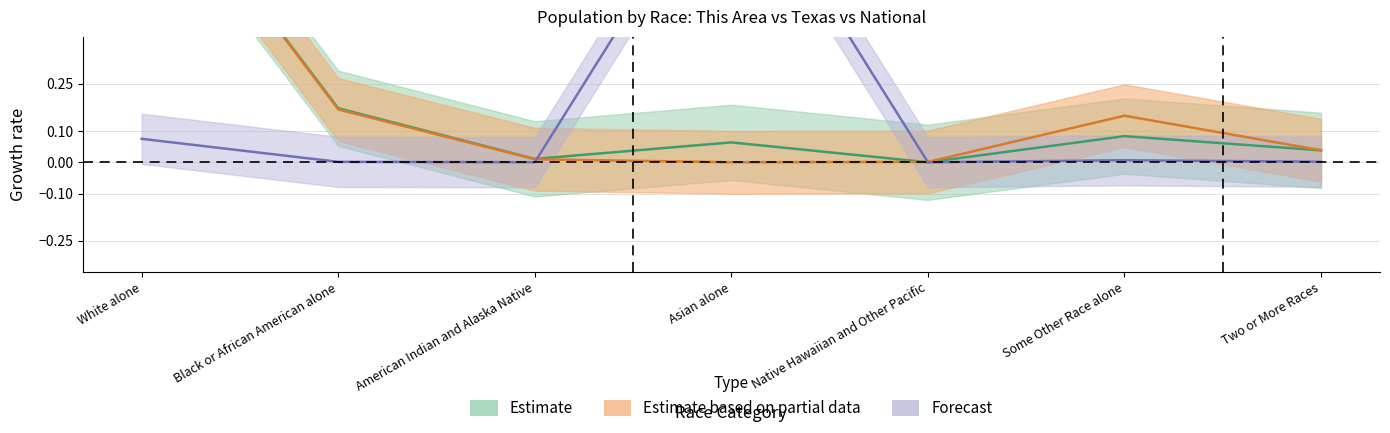

True or false: This Area has more than 2 points higher than both neighbors.

False